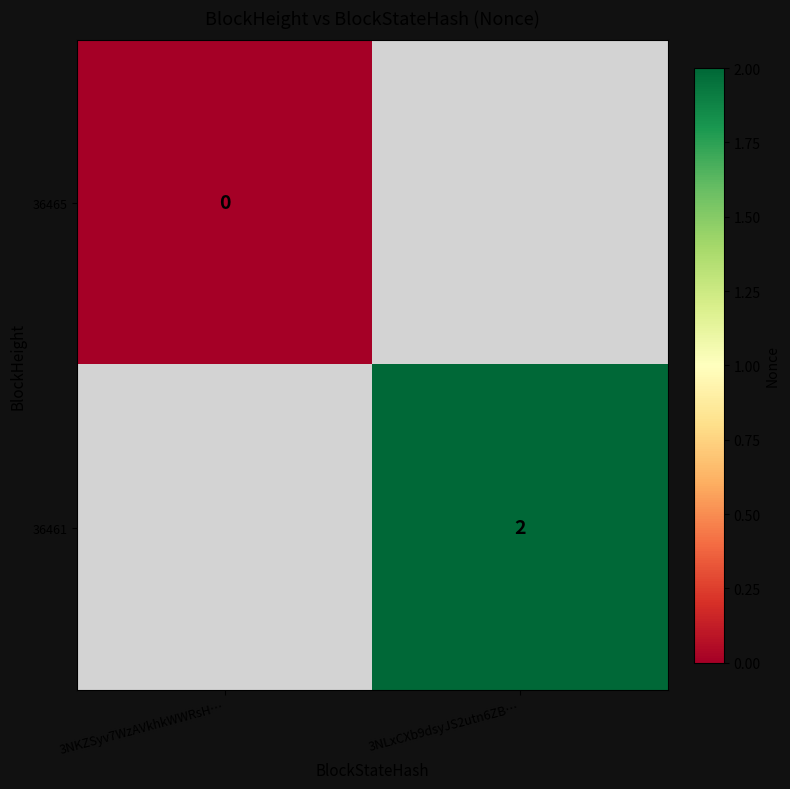

The 36461 series shows 2 at 3NLxCXb9dsyJS2utn6ZB…. True or false?

True